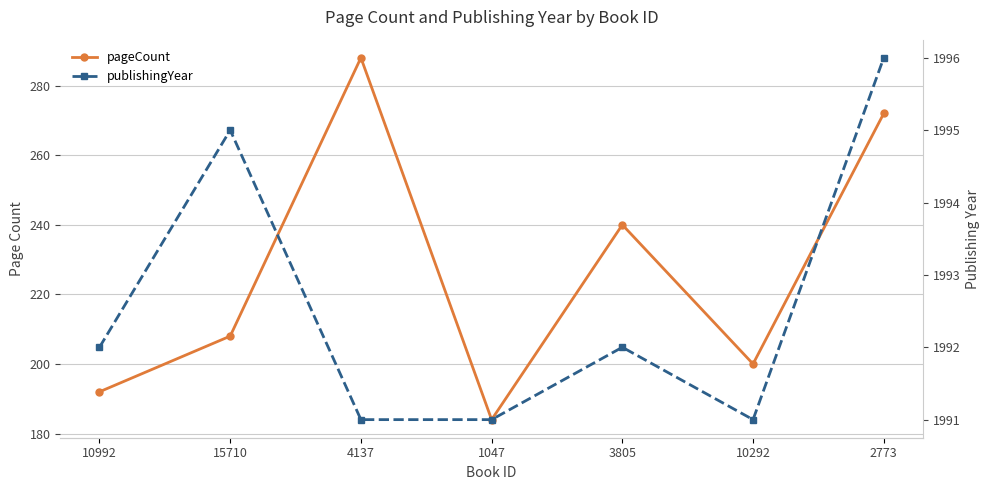

Where is publishingYear nearest to the value 1993?

10992